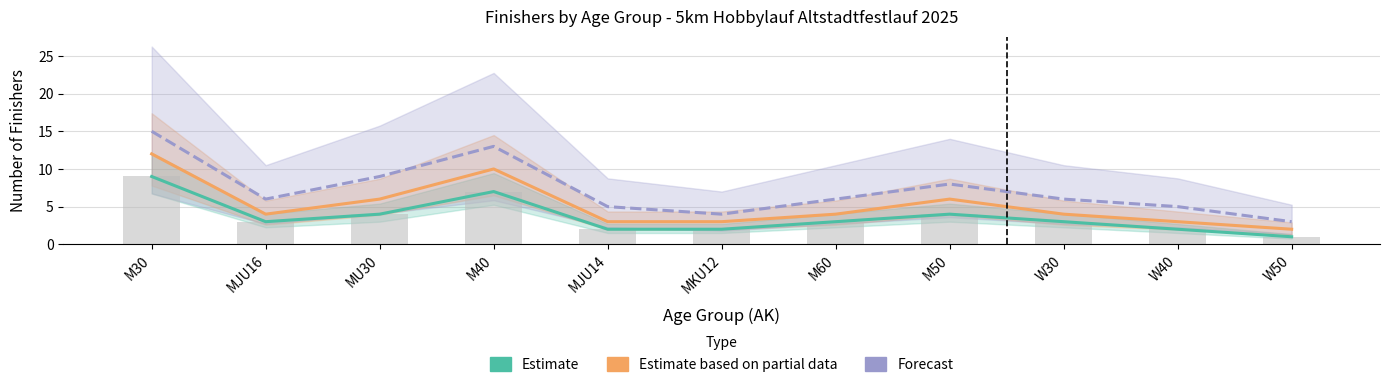

Rank the series at W30 from highest to lowest value.

Forecast, Estimate based on partial data, Estimate